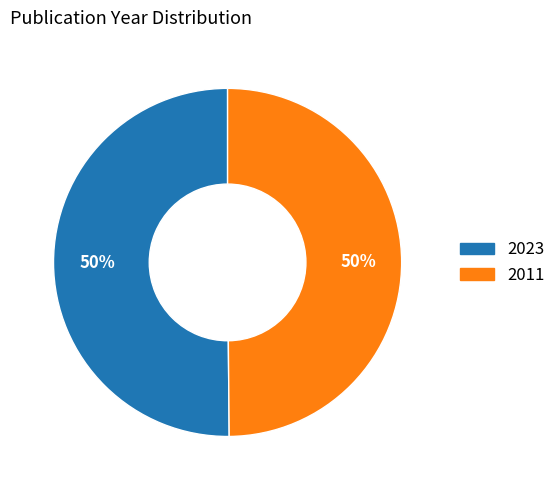

Approximately how many times larger is the value at 2011 compared to 2023?

1.0